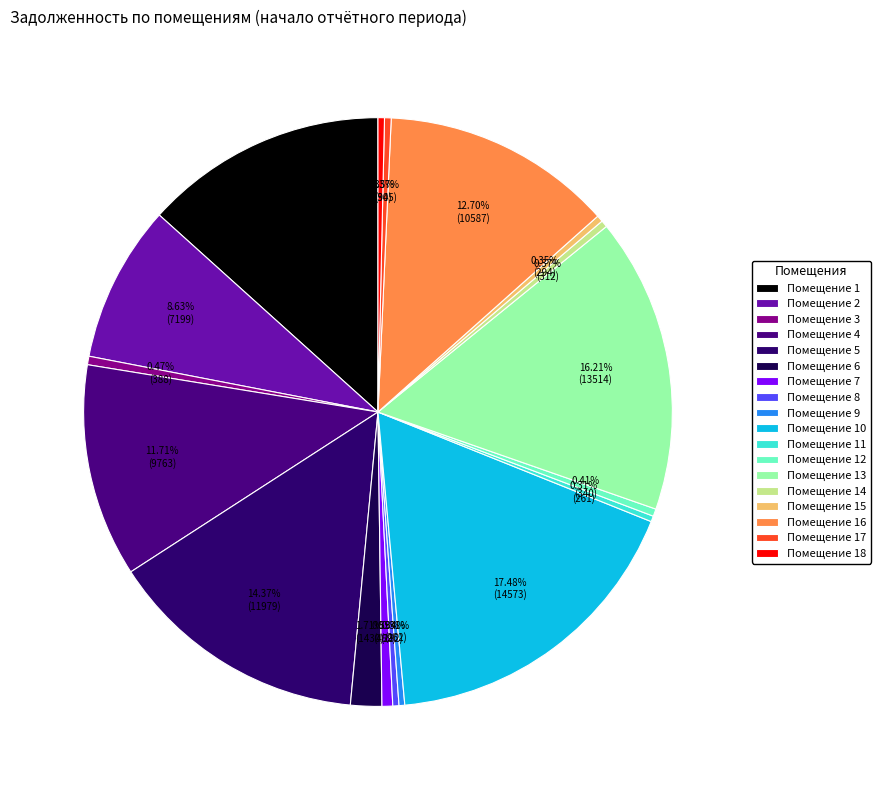

How many segments does this pie chart have?

18